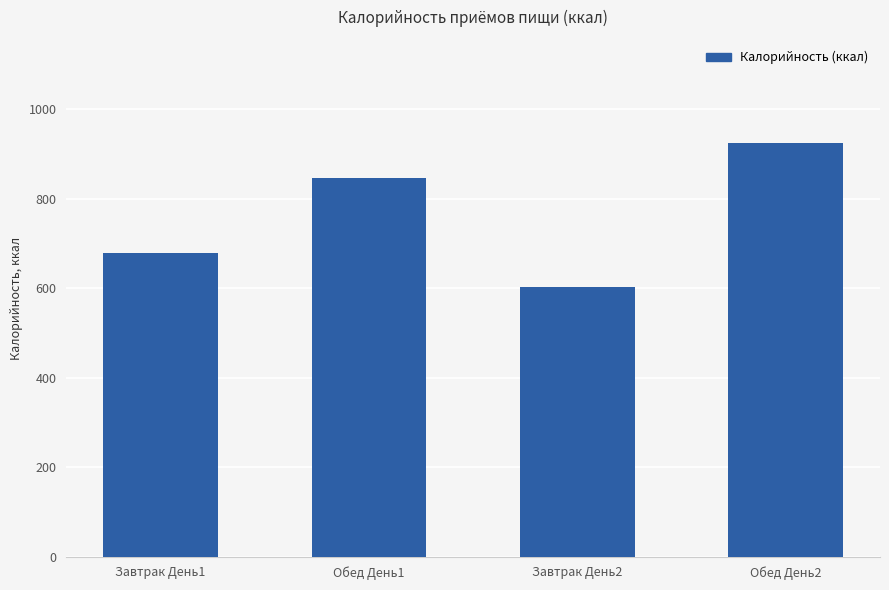

What is the label of the 3rd bar from the left?

Завтрак День2